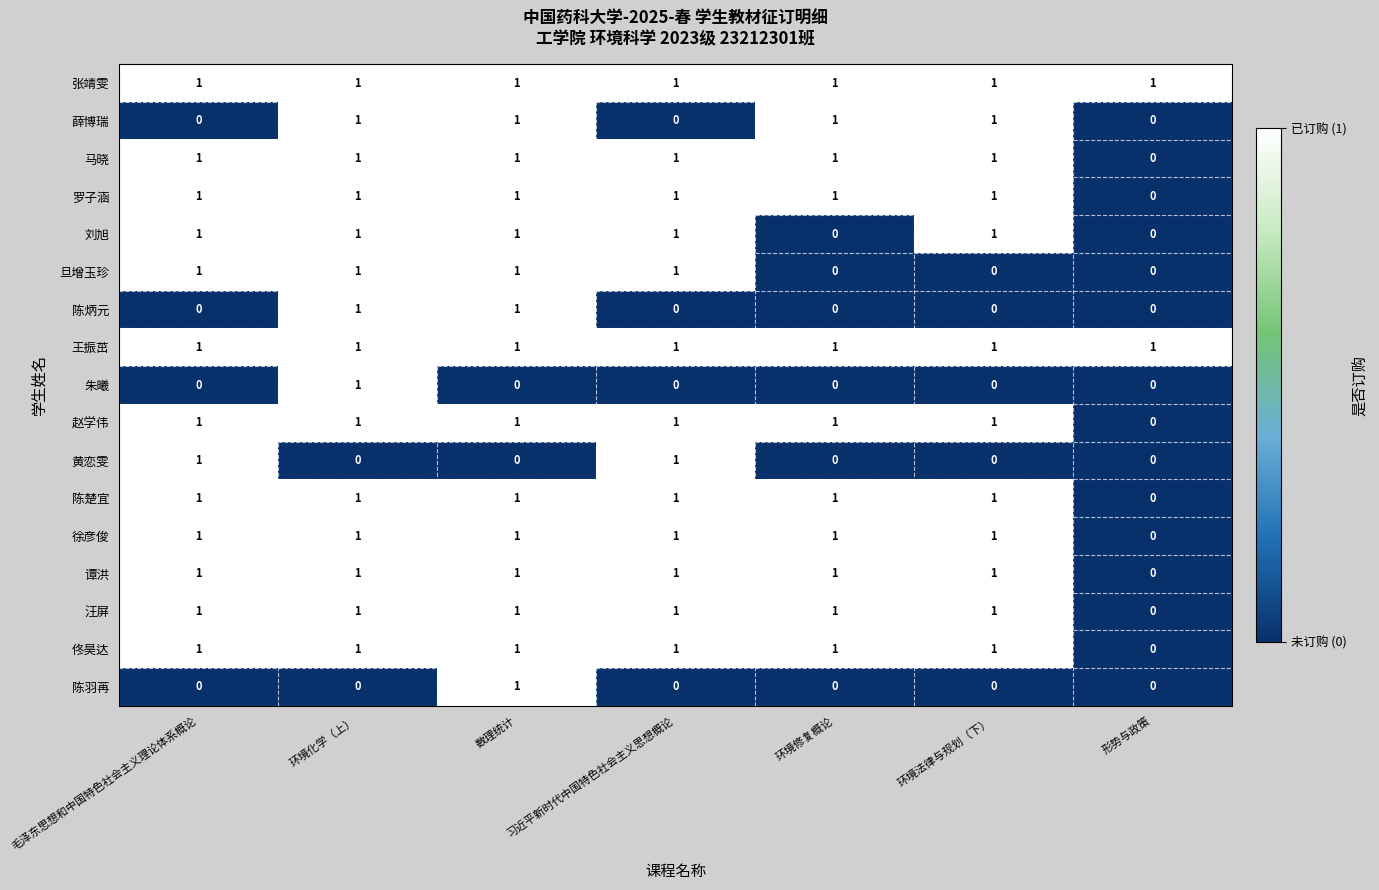

At which label does 汪屏 reach its minimum?

形势与政策